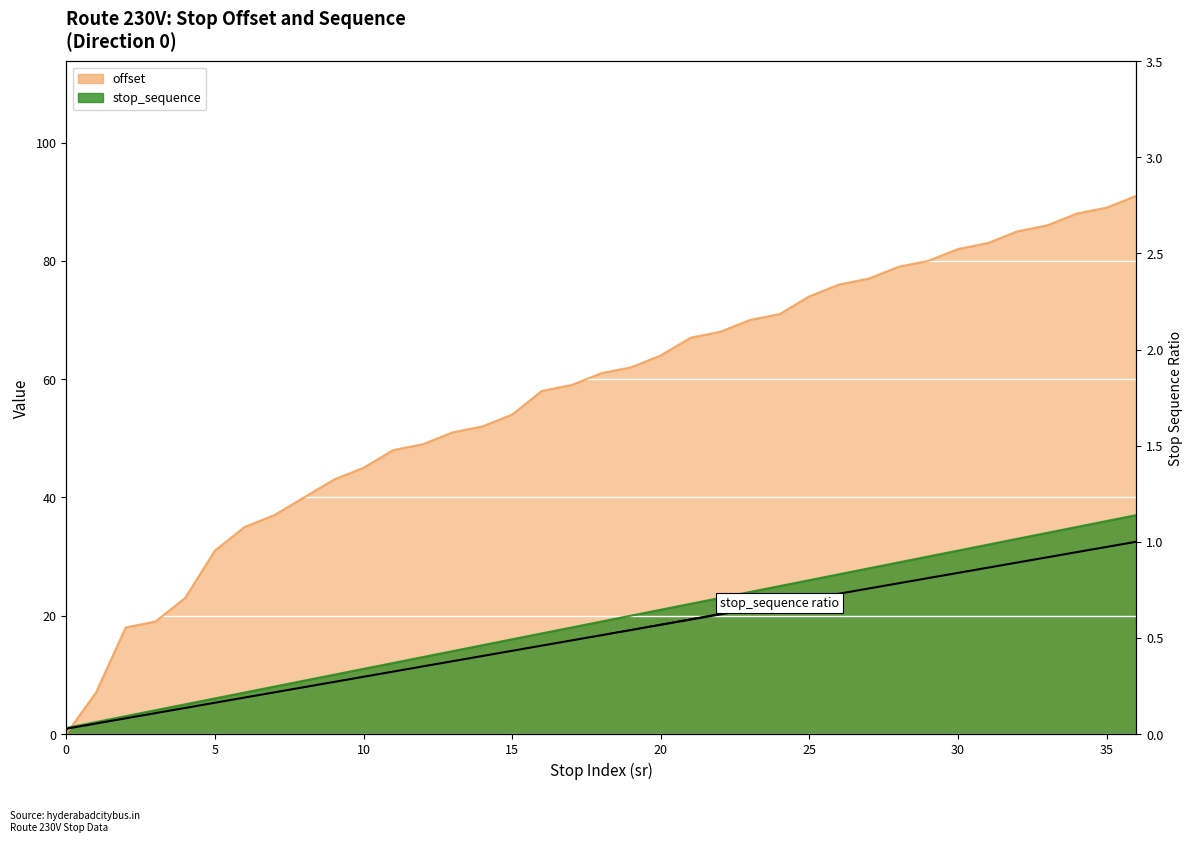

Does the chart display data point markers on the line(s)?

No